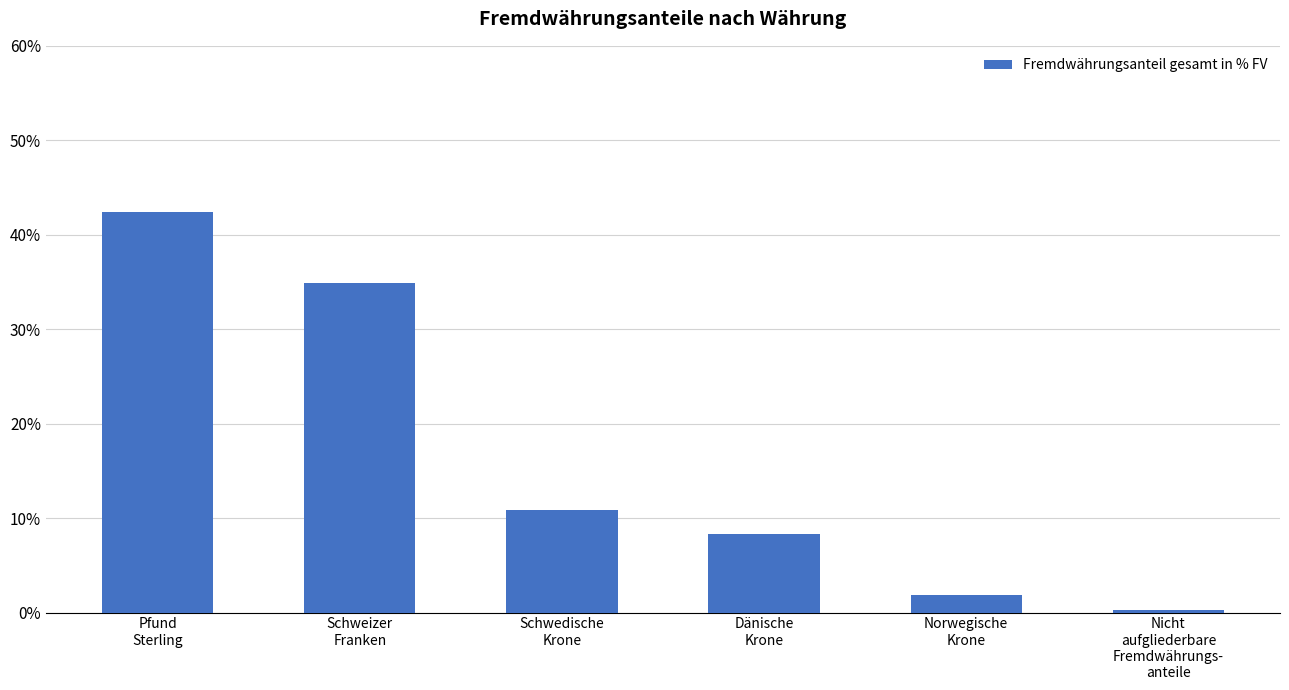

At which category does the chart reach its minimum across all series?

Nicht
aufgliederbare
Fremdwährungs-
anteile